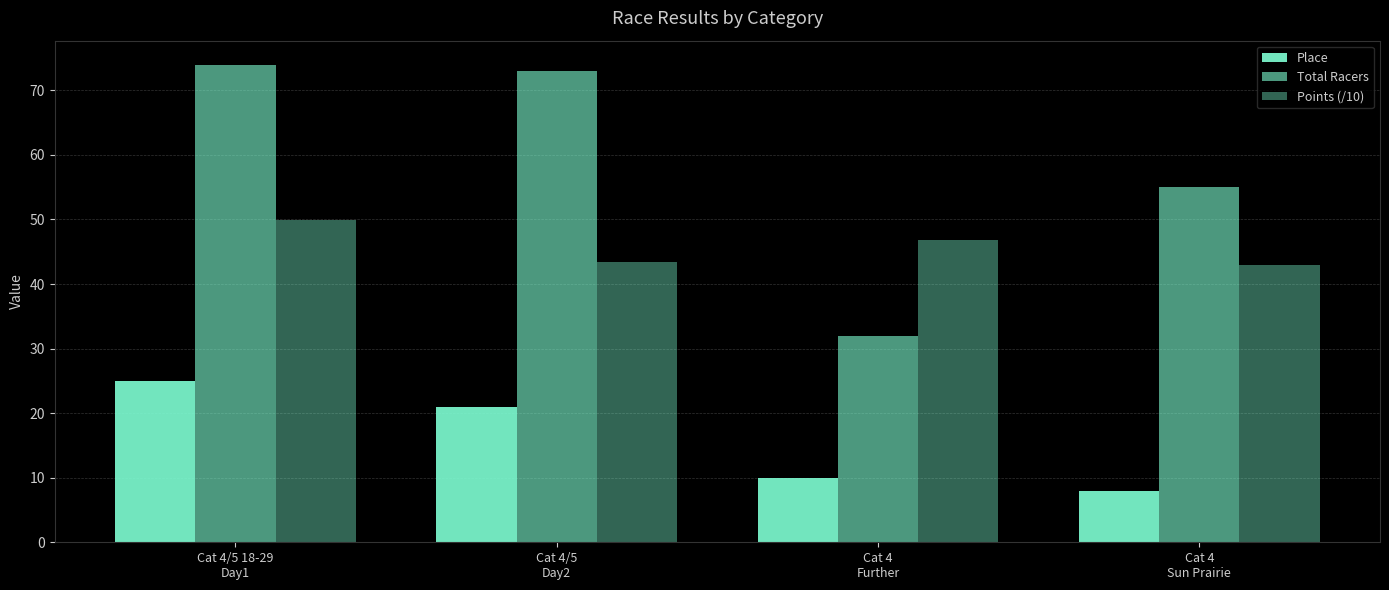

What is the sum of the Points (/10) values at Cat 4
Further and Cat 4/5
Day2?

90.2